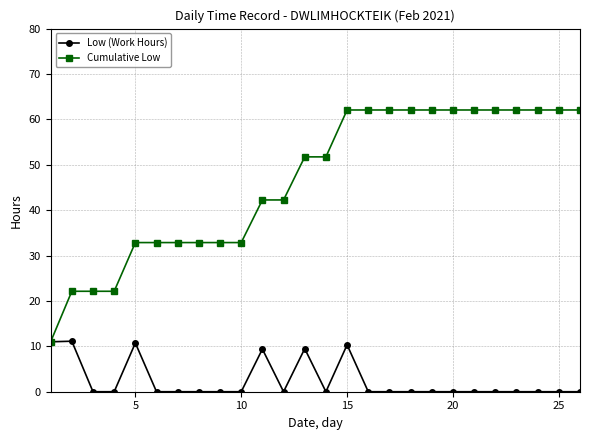

What is the greatest value displayed?

62.1